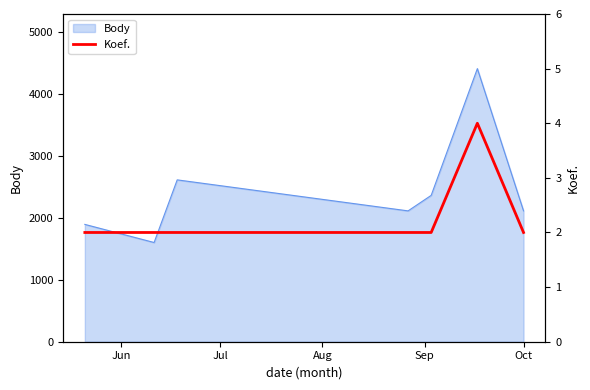

What is the maximum value for Body?

4404